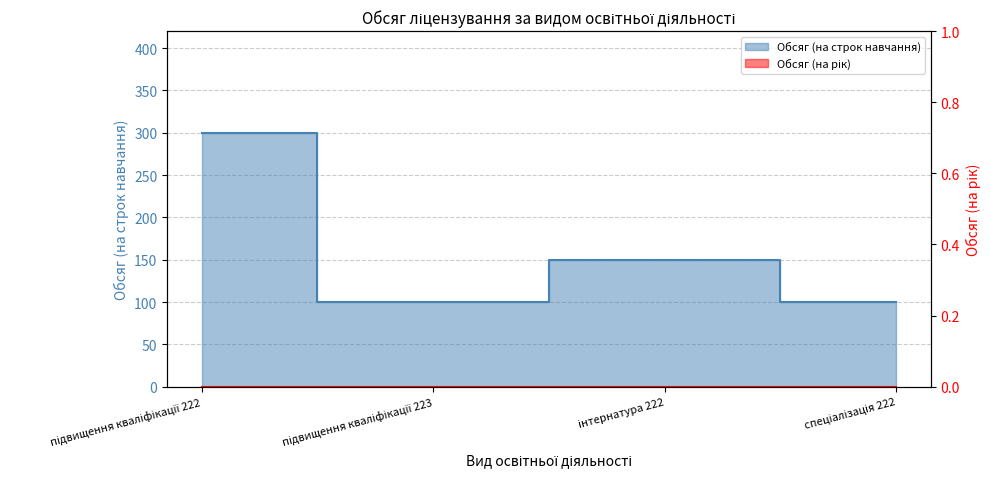

What is the sum of the values at спеціалізація 222 and підвищення кваліфікації 222?

400